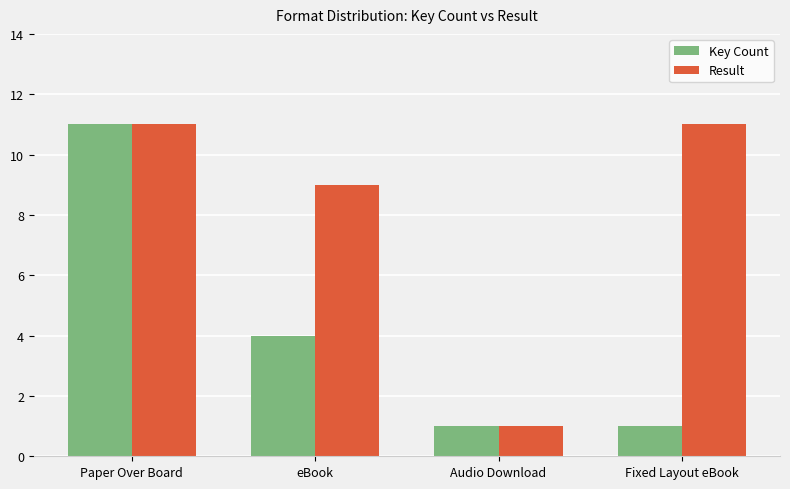

List the series in order of their overall mean, lowest first.

Key Count, Result